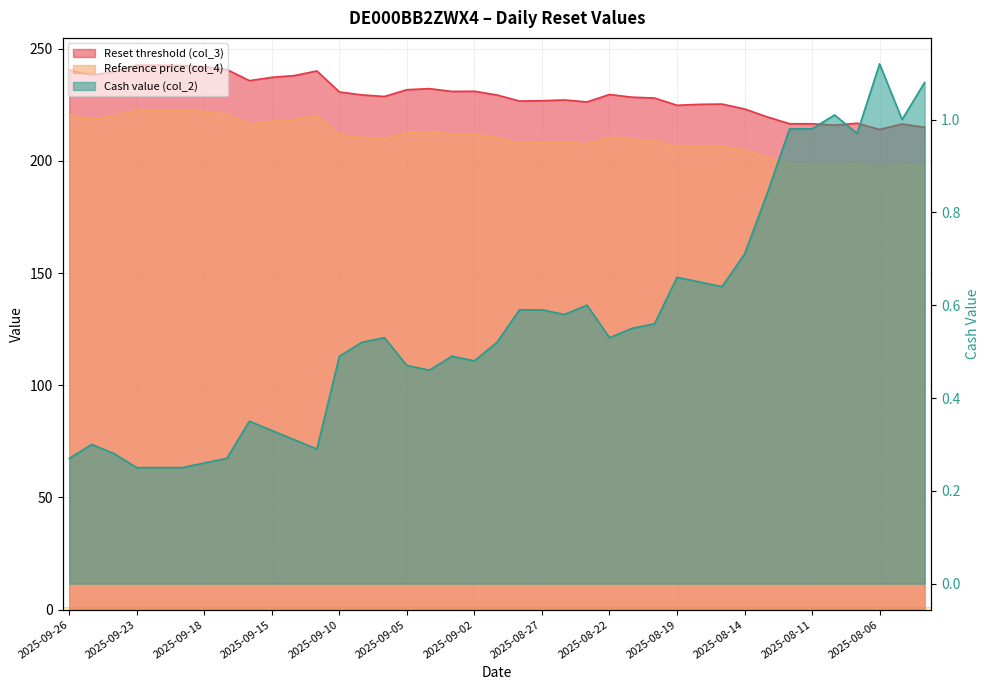

List the labels in order of Reset threshold (col_3) value, largest first.

2025-09-23, 2025-09-22, 2025-09-19, 2025-09-18, 2025-09-17, 2025-09-26, 2025-09-11, 2025-09-24, 2025-09-25, 2025-09-12, 2025-09-15, 2025-09-16, 2025-09-04, 2025-09-05, 2025-09-02, 2025-09-03, 2025-09-10, 2025-08-22, 2025-09-09, 2025-08-29, 2025-09-08, 2025-08-21, 2025-08-20, 2025-08-26, 2025-08-27, 2025-08-28, 2025-08-25, 2025-08-15, 2025-08-18, 2025-08-19, 2025-08-14, 2025-08-13, 2025-08-07, 2025-08-12, 2025-08-11, 2025-08-05, 2025-08-08, 2025-08-04, 2025-08-06